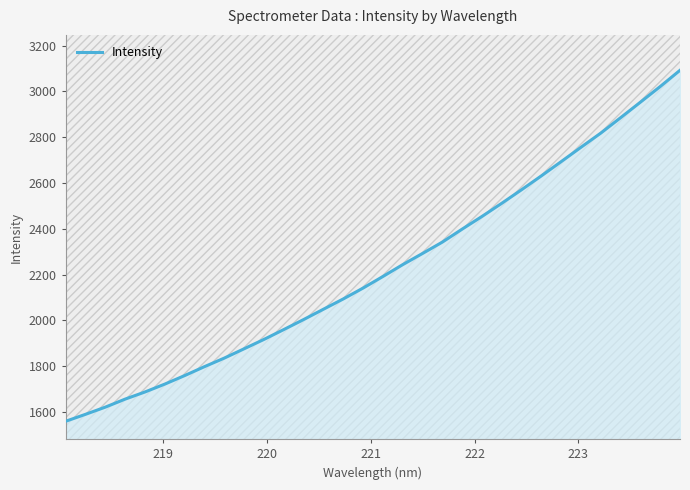

Reading left to right, extract all data points from this chart.

1559.3	1589.6	1621.1	1656.1	1687.3	1721.7	1758.9	1798.0	1835.4	1876.1	1916.9	1960.0	2003.7	2048.8	2093.7	2141.2	2191.8	2243.5	2292.4	2341.9	2398.7	2454.1	2511.6	2570.8	2631.4	2693.5	2756.2	2818.2	2885.4	2953.1	3021.5	3092.4